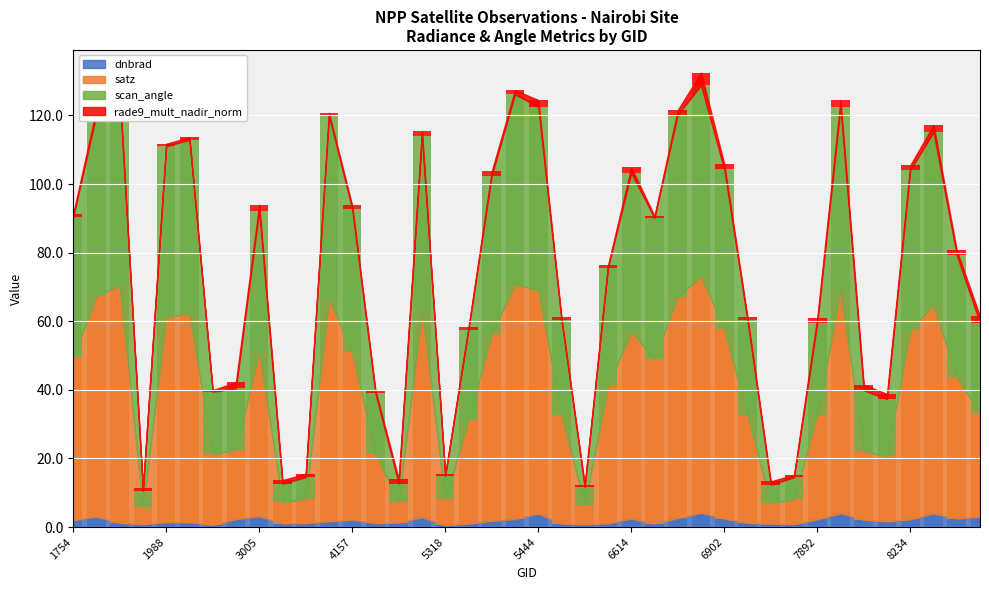

Rank the series at 5426 from highest to lowest value.

satz, scan_angle, dnbrad, rade9_mult_nadir_norm